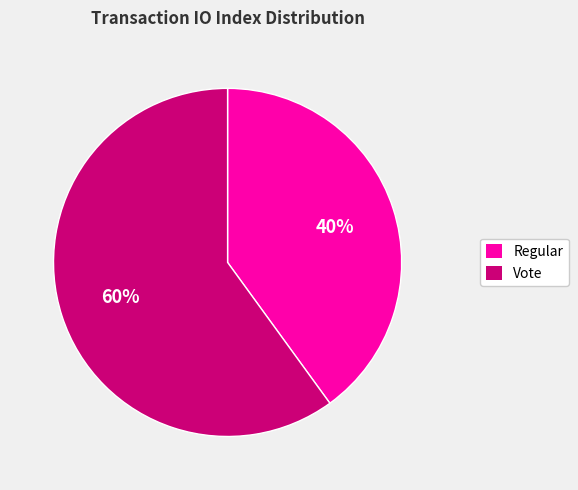

The Vote slice represents 51% of the pie. True or false?

False